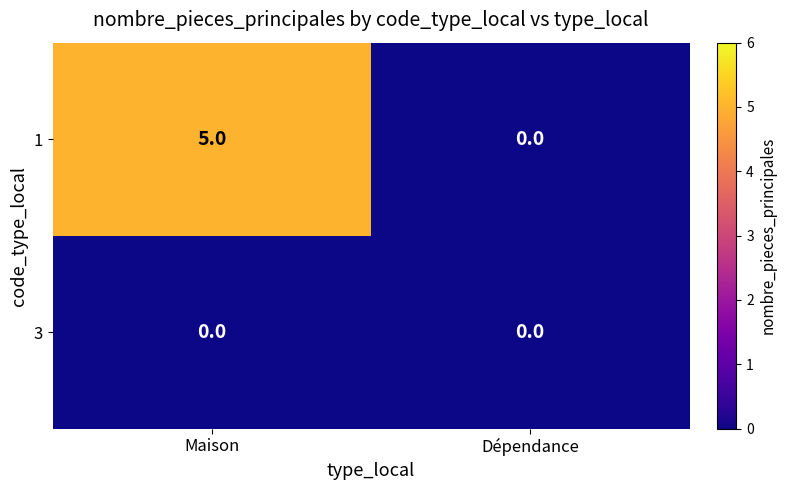

What is the spread (max minus min) of values at Maison?

5